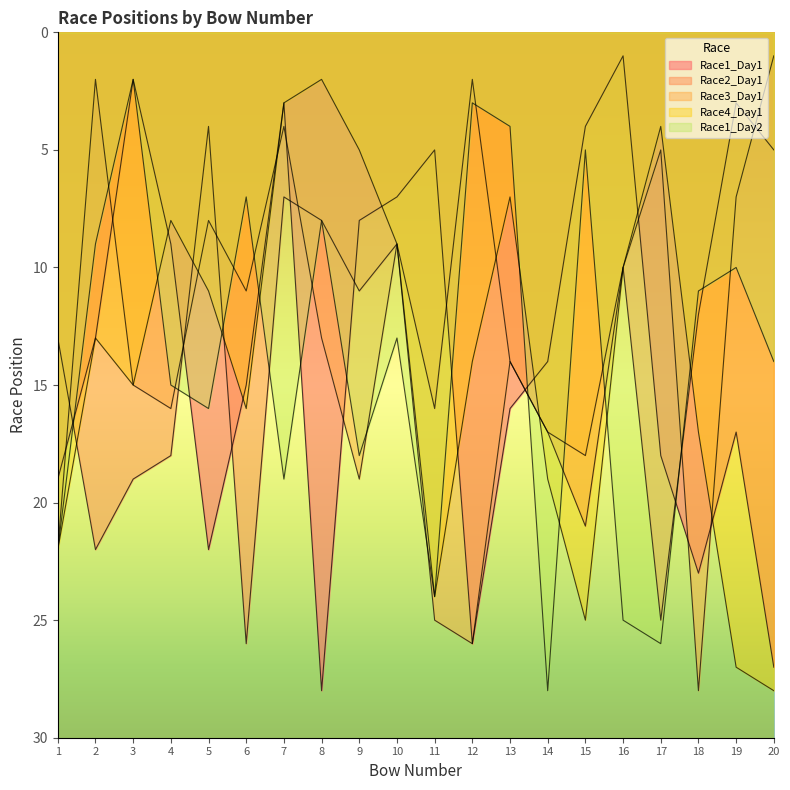

Which category has the lowest value in the Race1_Day1 series?

16